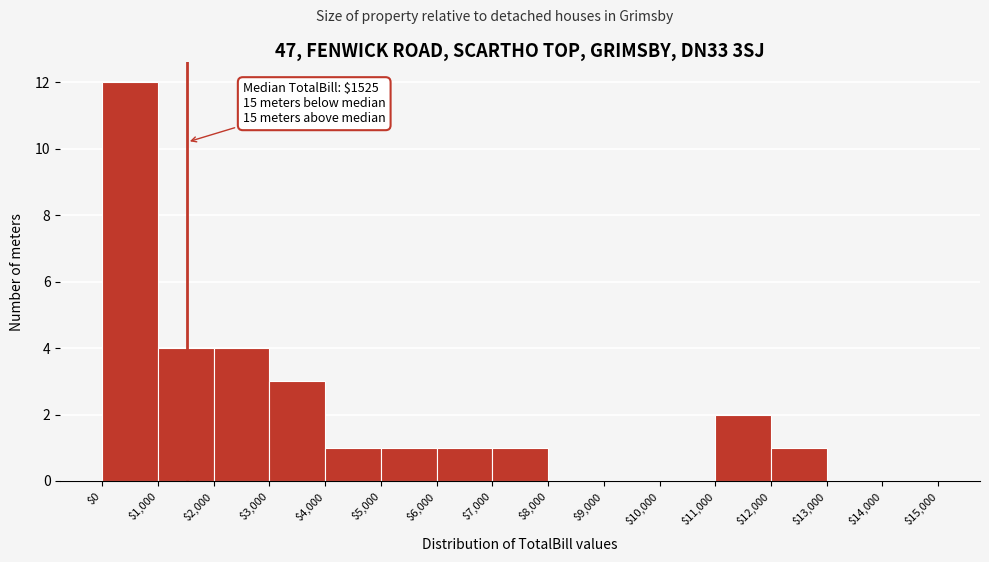

Over which range of the x-axis is the bar tallest?

$0 to $1,000